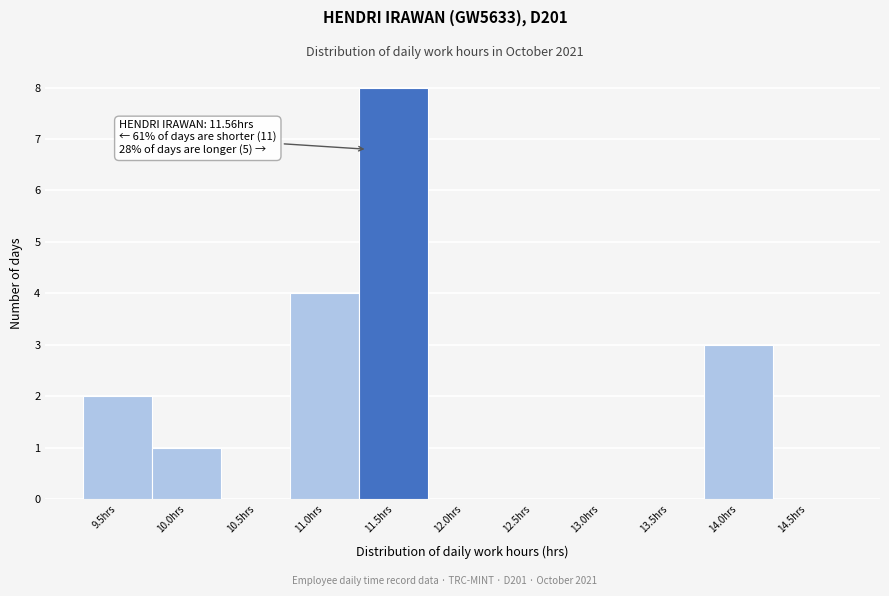

Reading left to right, what are all the values shown in this chart?

9.5hrs=2	10.0hrs=1	10.5hrs=0	11.0hrs=4	11.5hrs=8	12.0hrs=0	12.5hrs=0	13.0hrs=0	13.5hrs=0	14.0hrs=3	14.5hrs=0